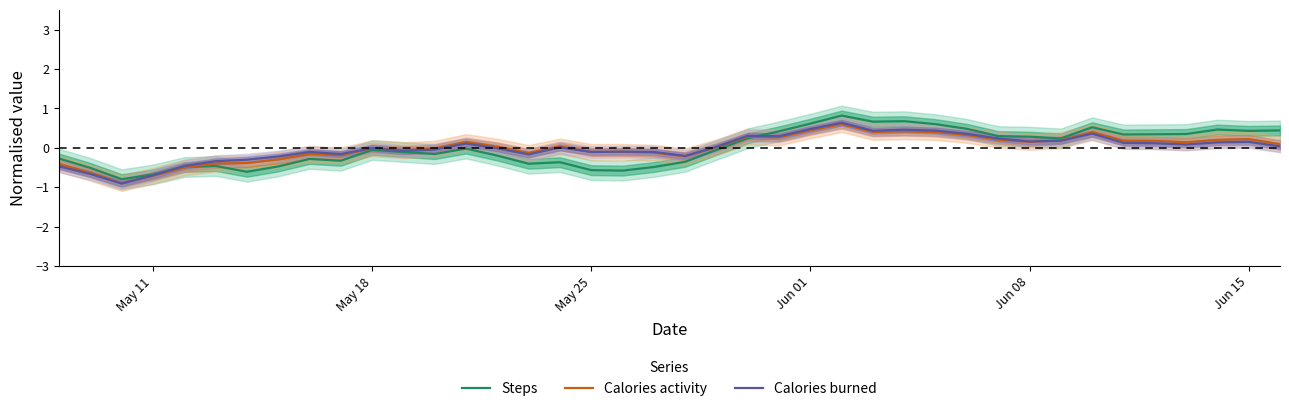

What is the highest value of the Calories activity series?

0.6